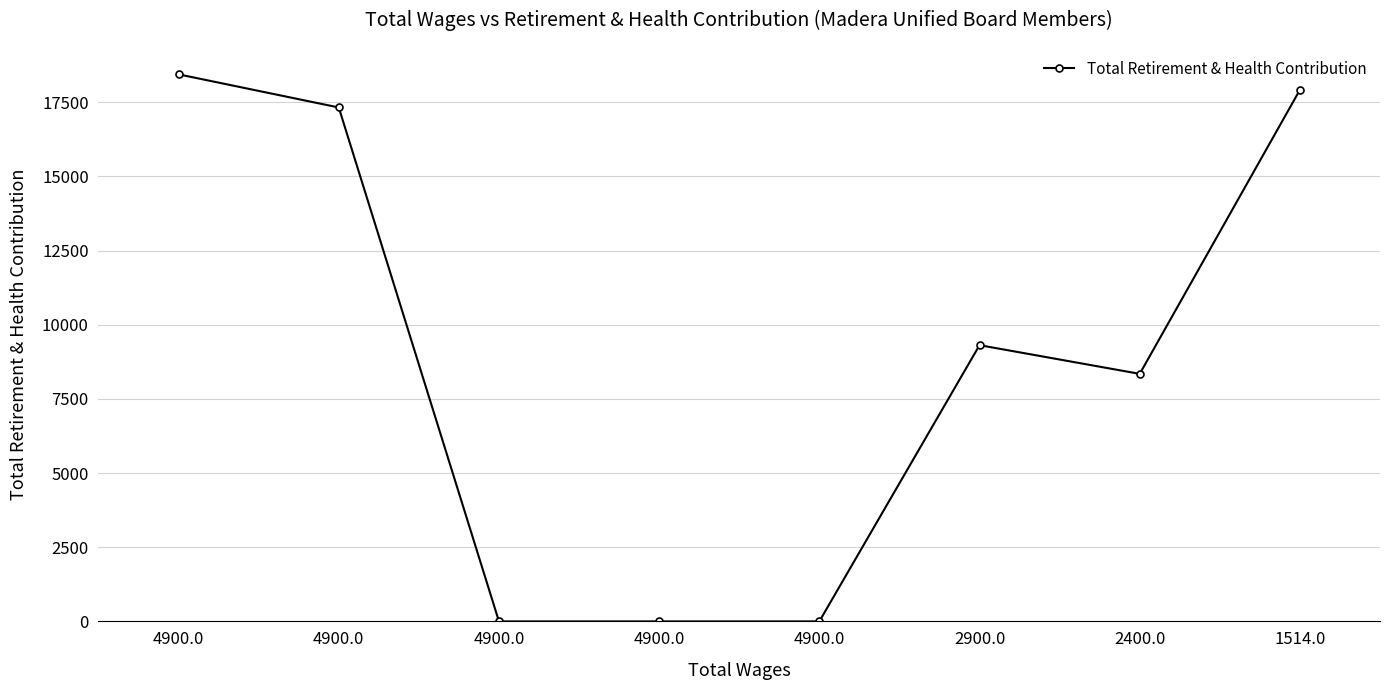

Which category has the highest value across all series?

4900.0